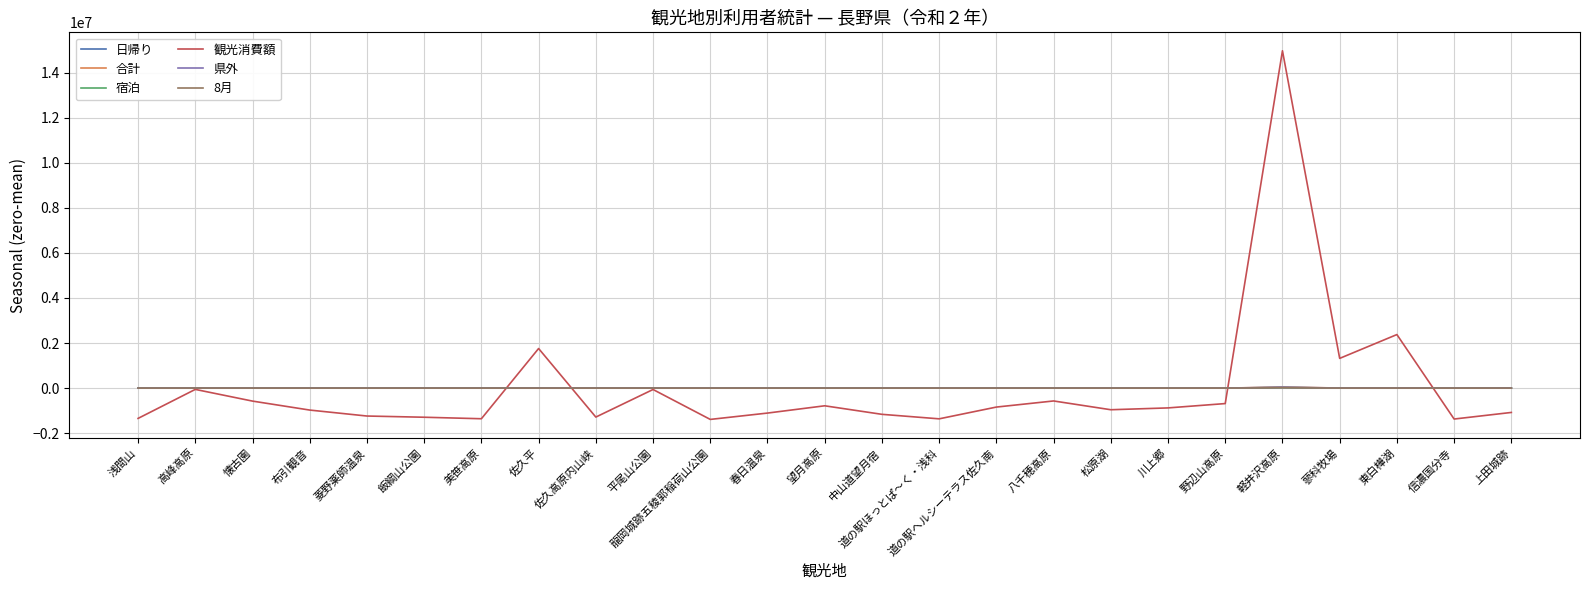

At how many categories does at least one series exceed 2163660?

2